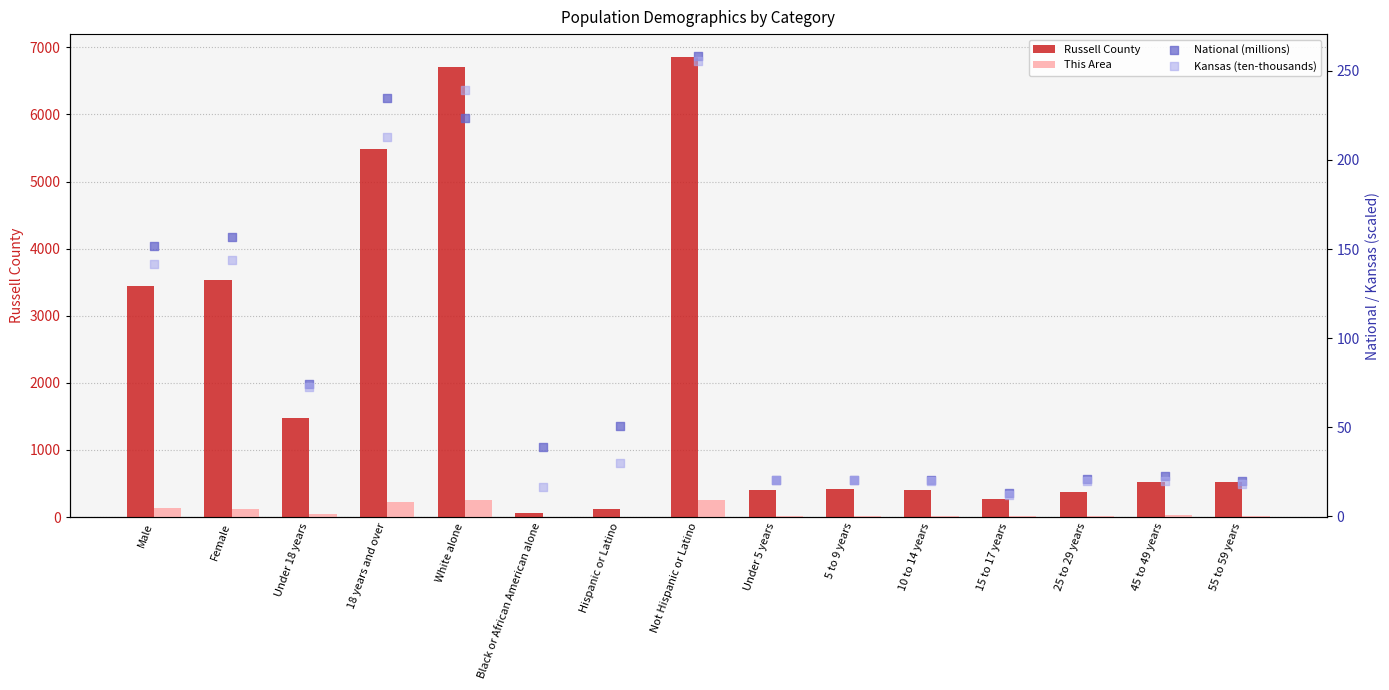

Which series has the largest total across all categories?

Russell County